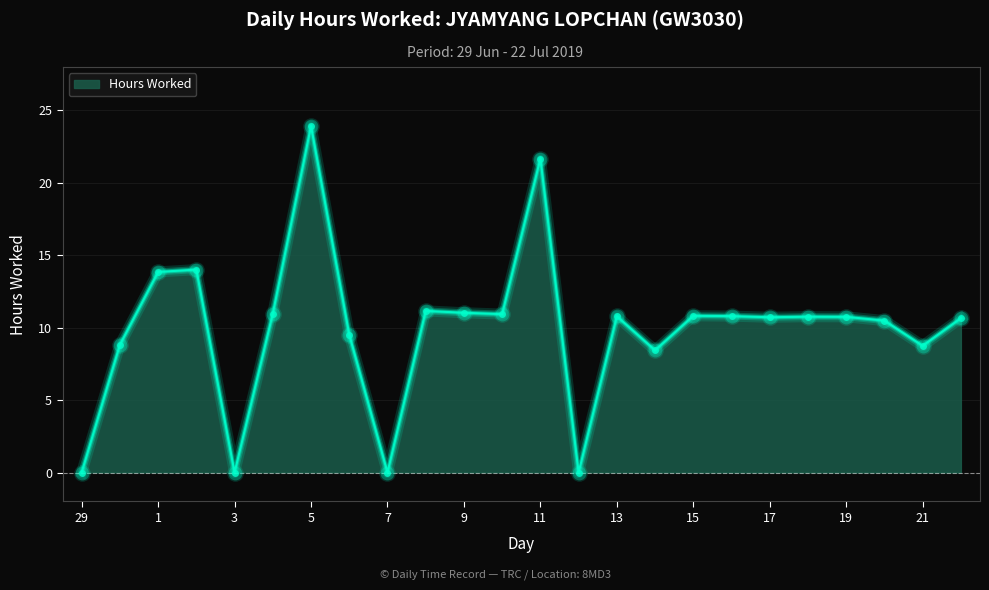

What is the maximum value shown in the chart?

23.9